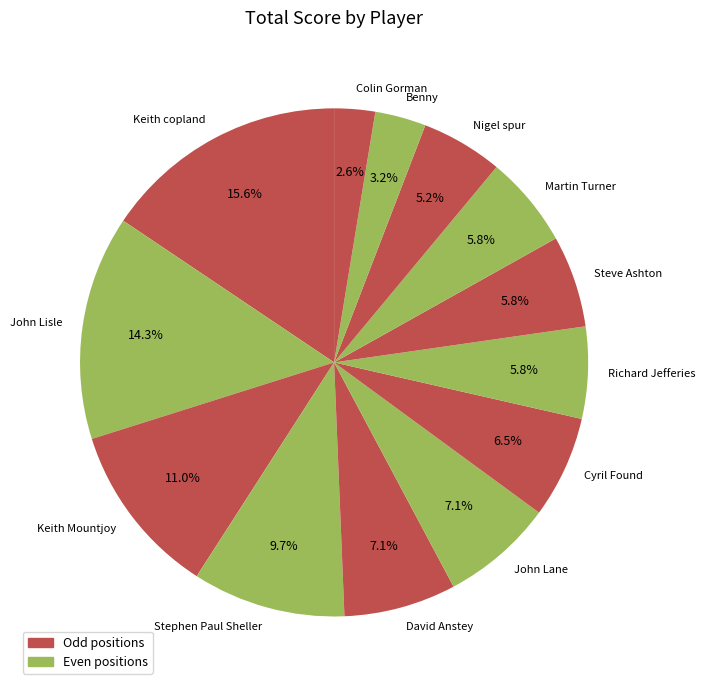

What percentage is the Richard Jefferies slice, to the nearest percent?

6%